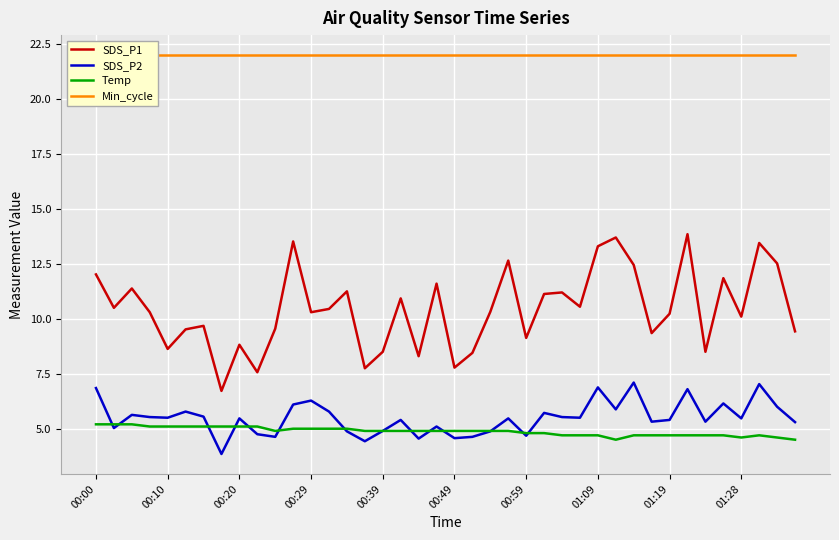

What is the sum of all SDS_P2 values?

219.6